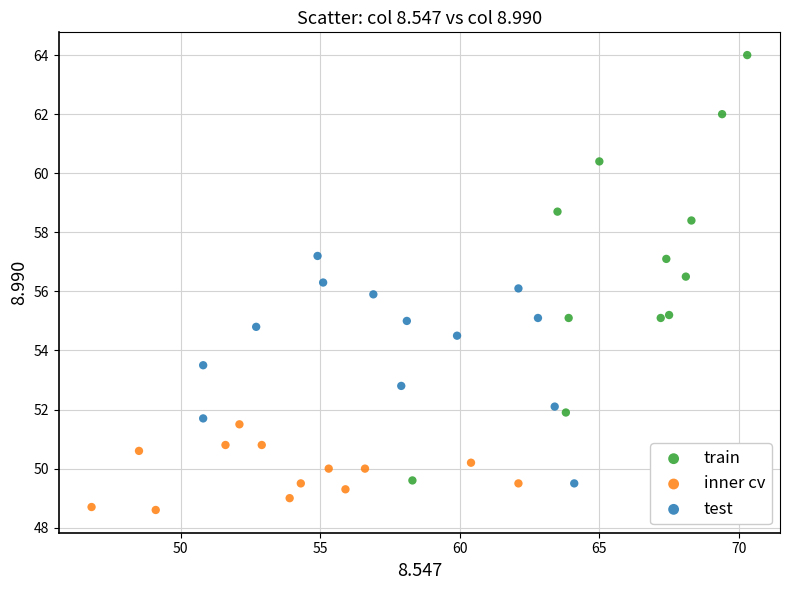

Which series has the largest Y range (max minus min)?

train